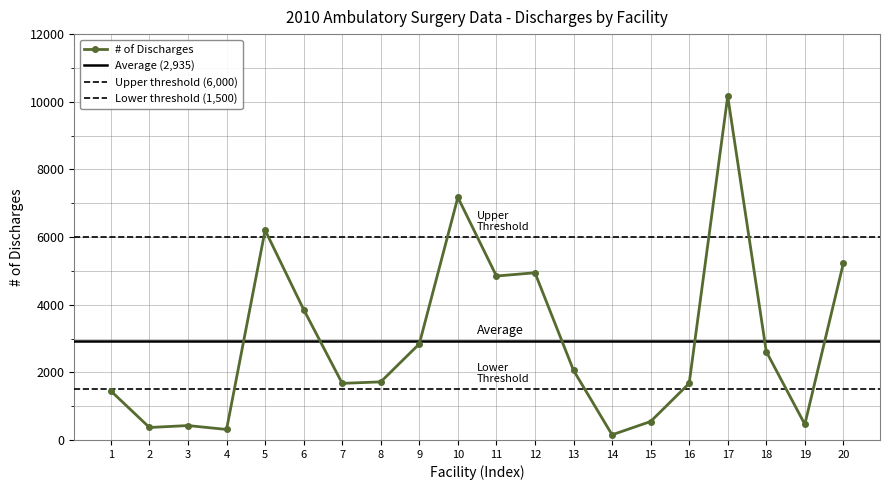

Reading right to left, what are all the values shown in this chart?

5227	463	2615	10165	1673	546	153	2059	4944	4847	7173	2841	1718	1674	3857	6203	311	426	369	1448